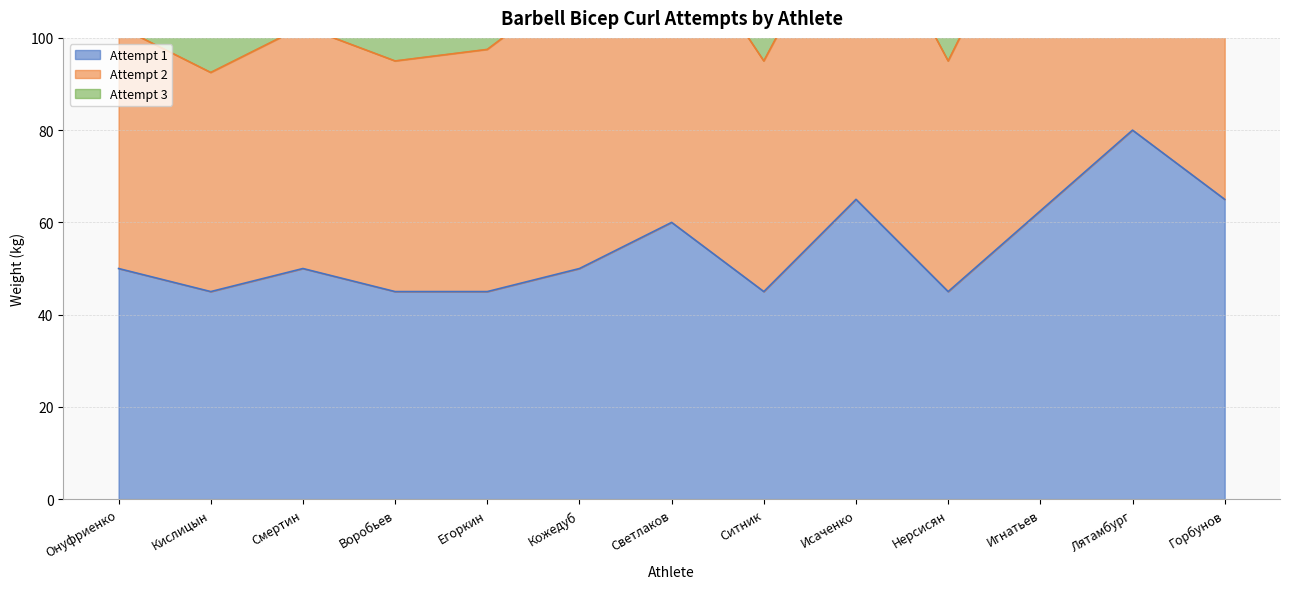

The Attempt 2 series shows 39.8 at Егоркин. True or false?

False